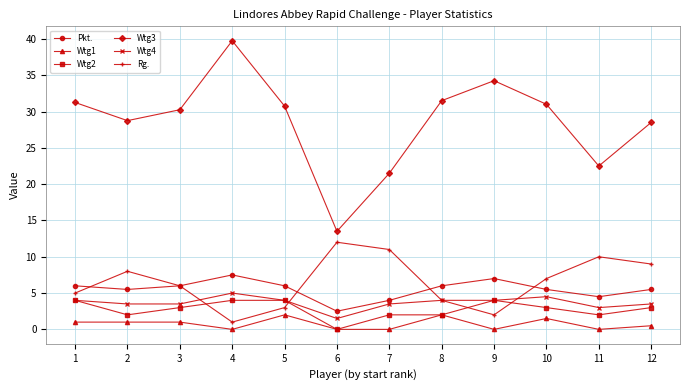

Which series has the widest spread of values?

Wtg3